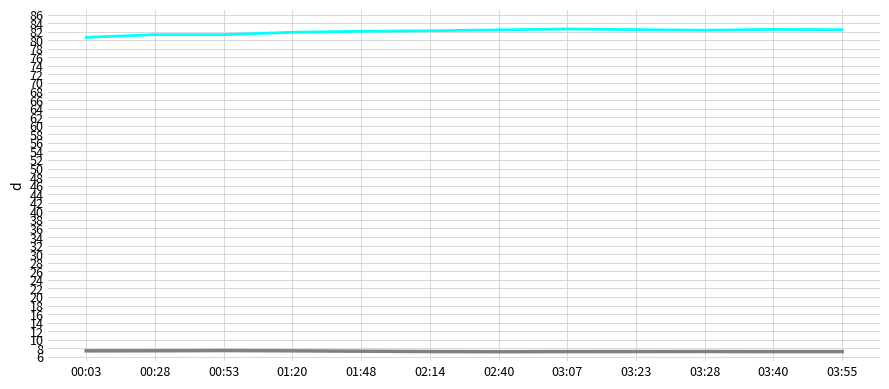

What is the greatest value displayed?

82.6